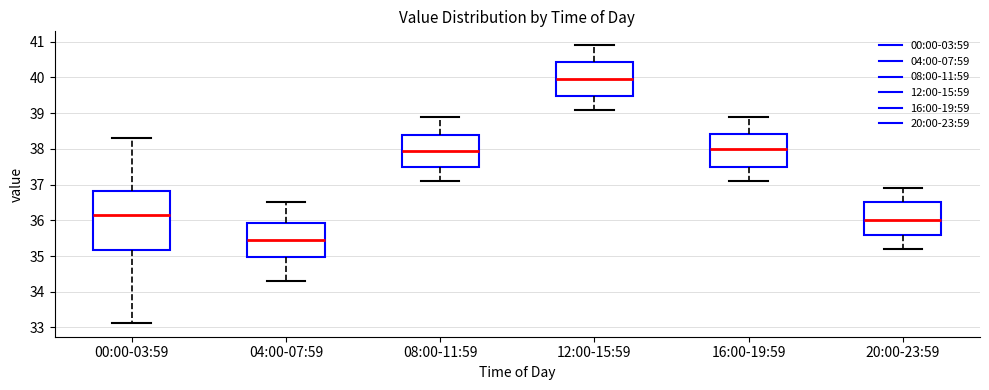

Reading left to right, transcribe this box plot: for each box, give where its median line is, the range the box spans, and where its two whiskers end, as read against the y-axis. The values are not printed on the chart, so give them approximately, as read against the axis.

00:00-03:59: median 36.1, box 35.2 to 36.8, whiskers 33.1 to 38.3
04:00-07:59: median 35.5, box 35.0 to 35.9, whiskers 34.3 to 36.5
08:00-11:59: median 38.0, box 37.5 to 38.4, whiskers 37.1 to 38.9
12:00-15:59: median 40.0, box 39.5 to 40.4, whiskers 39.1 to 40.9
16:00-19:59: median 38.0, box 37.5 to 38.4, whiskers 37.1 to 38.9
20:00-23:59: median 36.0, box 35.6 to 36.5, whiskers 35.2 to 36.9